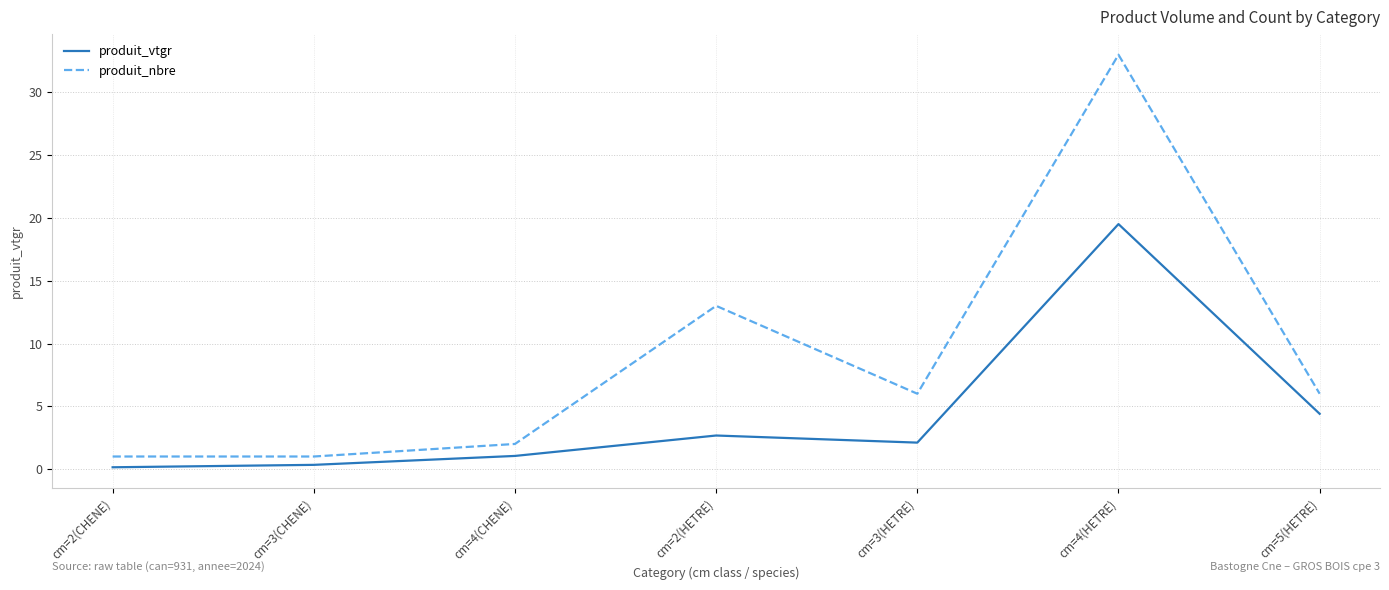

Reading left to right, list all the values displayed in this chart.

produit_vtgr: 0.1	0.3	1.0	2.7	2.1	19.5	4.4
produit_nbre: 1.0	1.0	2.0	13.0	6.0	33.0	6.0